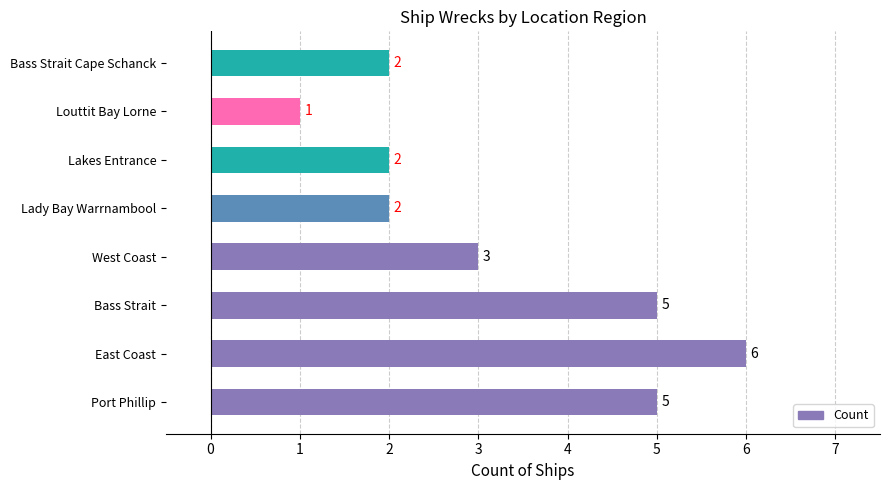

Does the chart contain stacked bars?

No